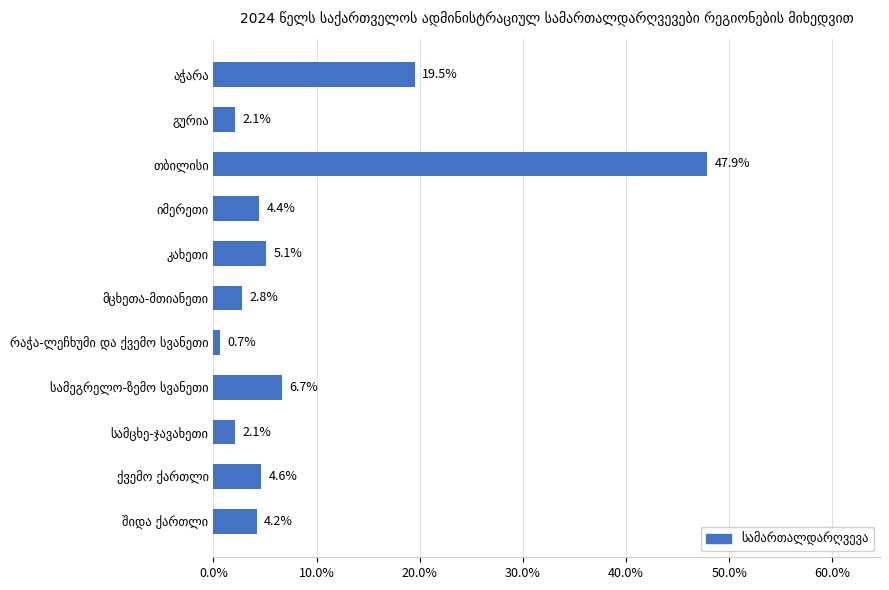

What is the maximum value shown in the chart?

47.9